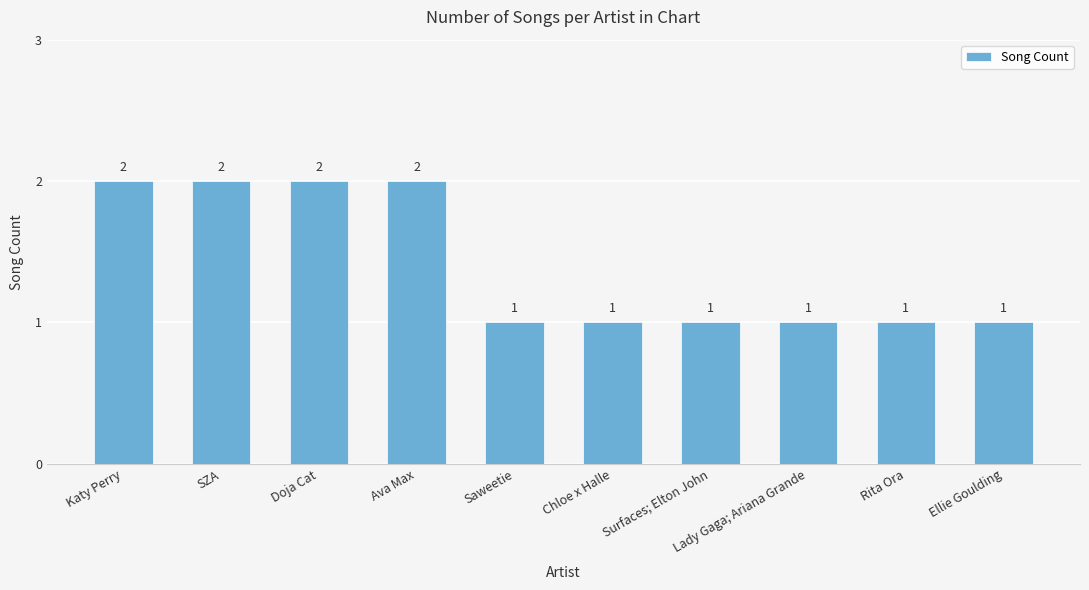

Which has a higher value, Ava Max or Rita Ora?

Ava Max